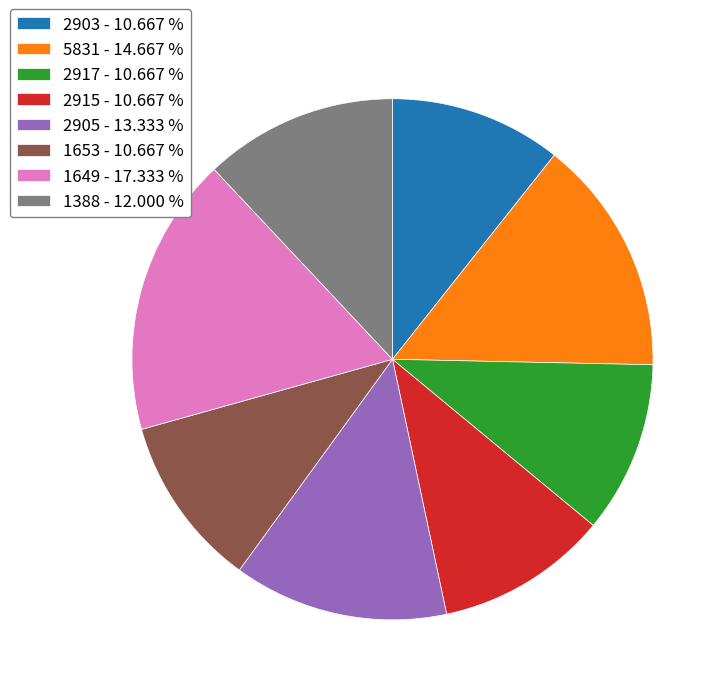

How many slices are in this pie chart?

8